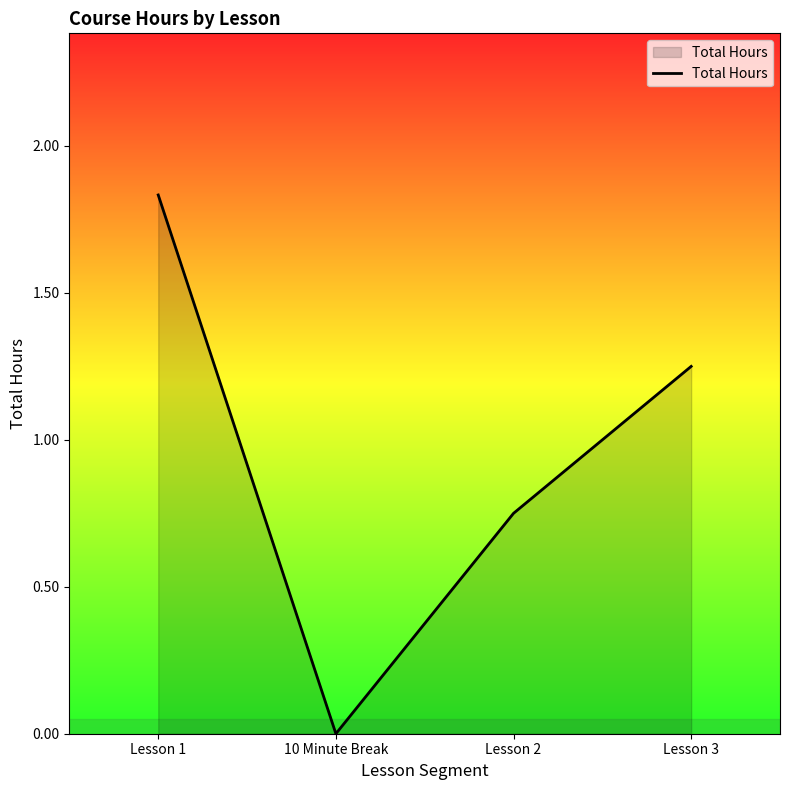

How many series are shown in this chart?

1